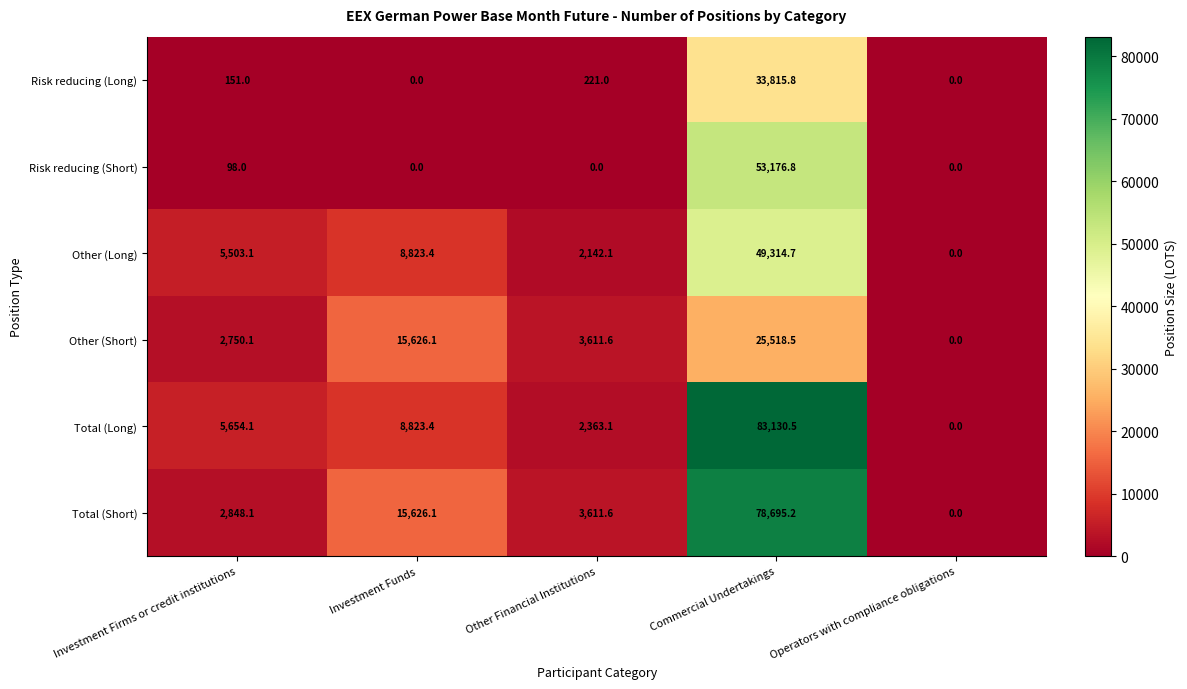

What is the greatest value displayed?

83130.5